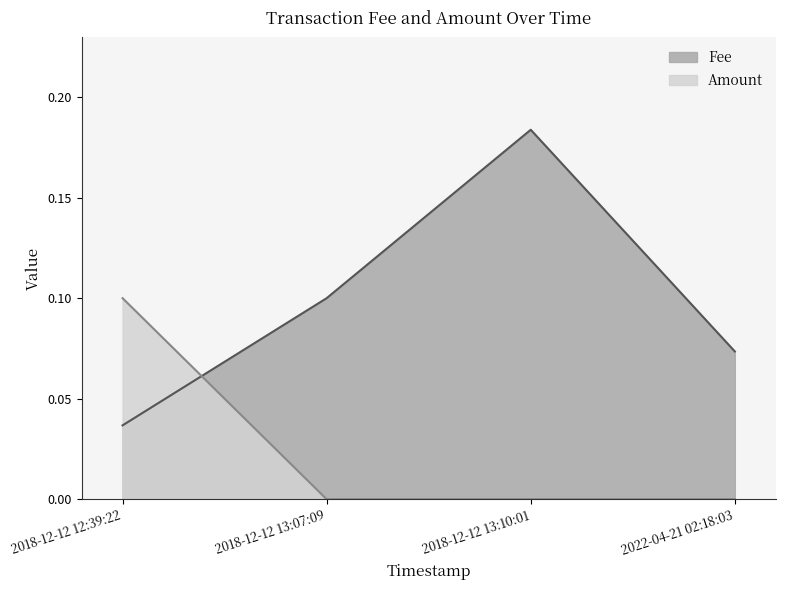

Which label corresponds to the smallest value in the chart?

2018-12-12 13:07:09